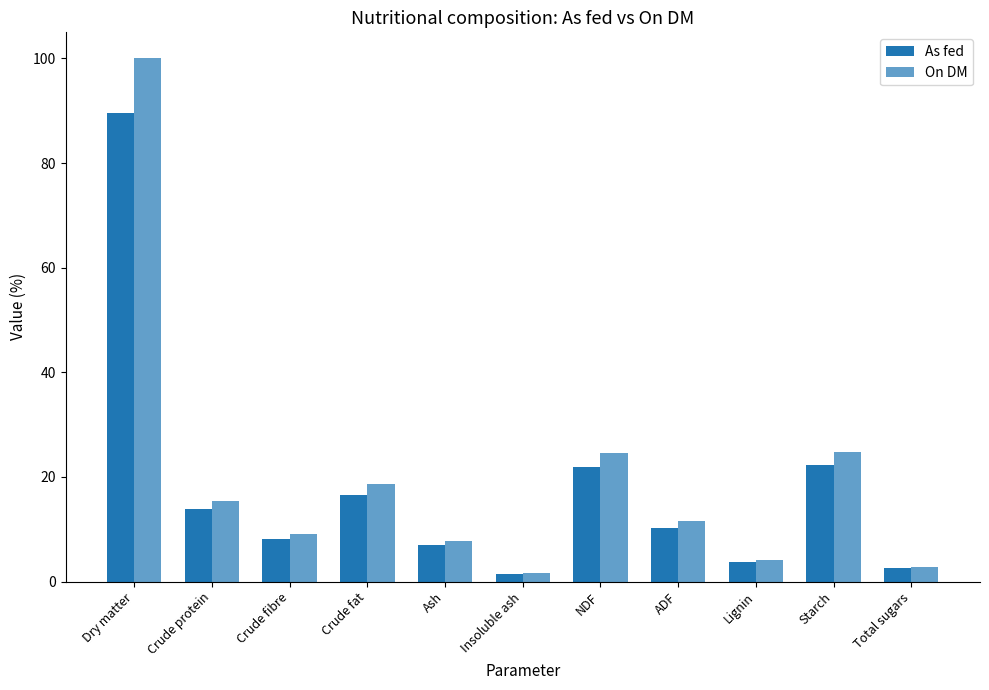

List the series in order of their peak value, highest first.

On DM, As fed